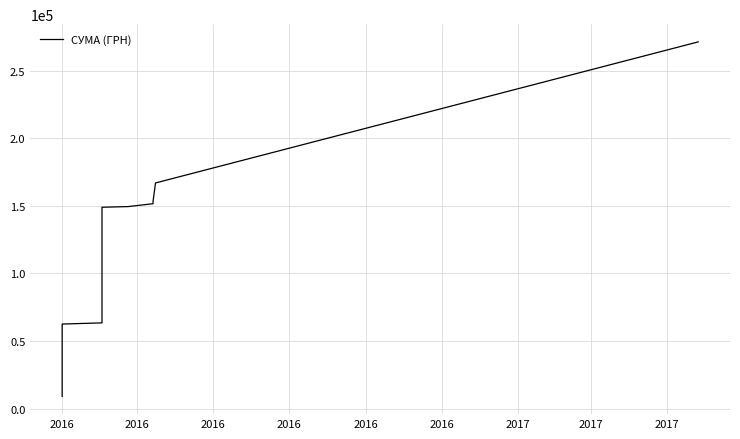

How many distinct data groups are displayed?

1